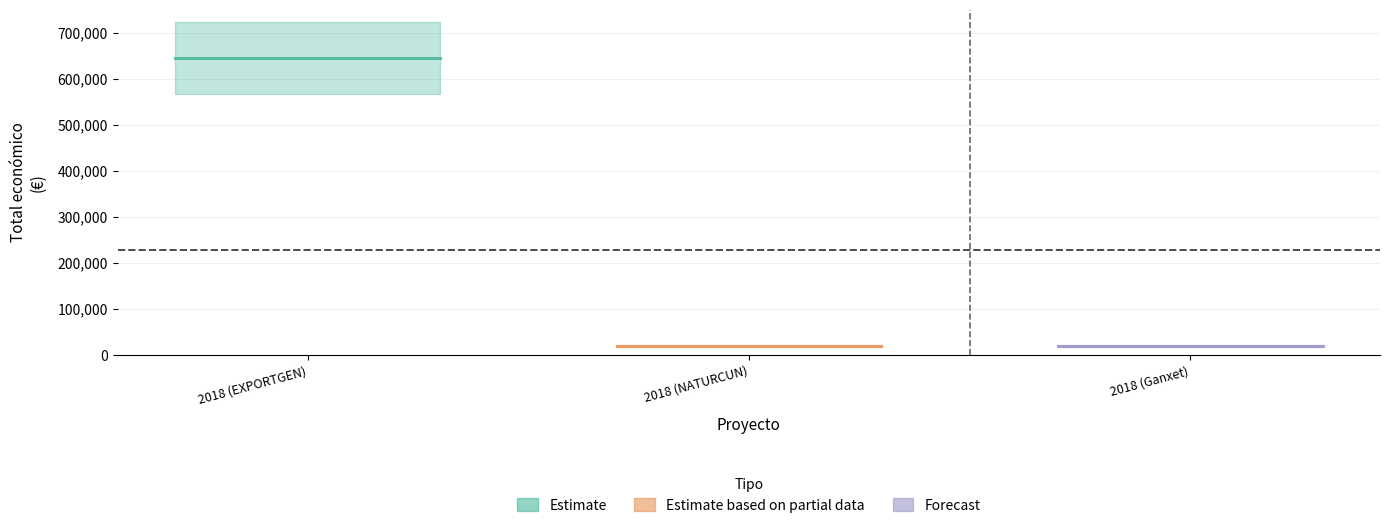

Reading right to left, extract all data points from this chart.

18970	19478	644817